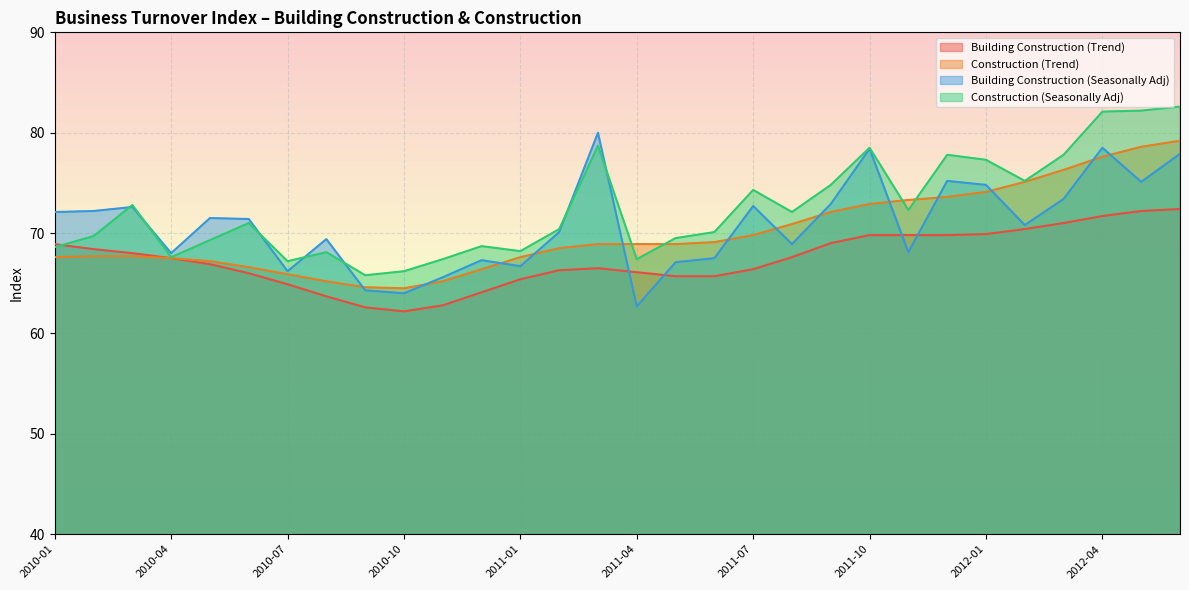

Between 2011-08 and 2011-09, which series saw the biggest shift?

Building Construction (Seasonally Adj)